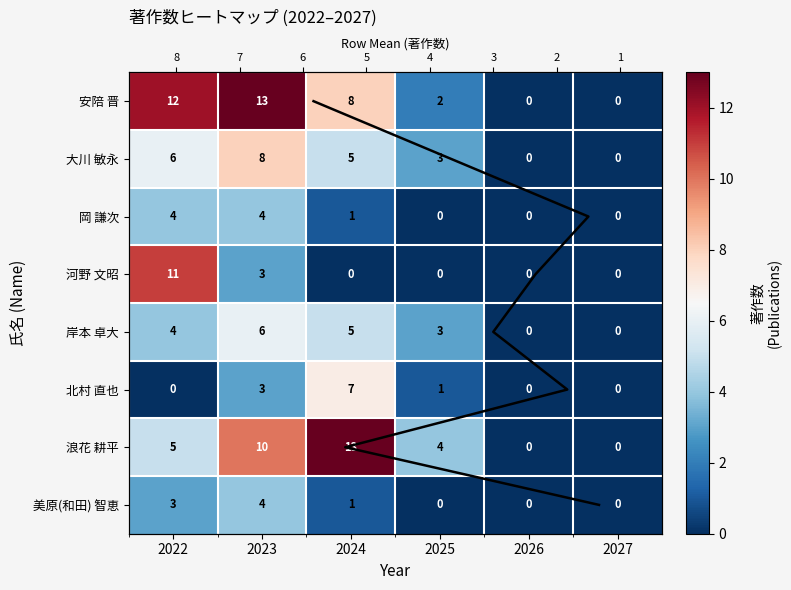

True or false: 美原(和田) 智恵 has a value of 0 at 2026.

True